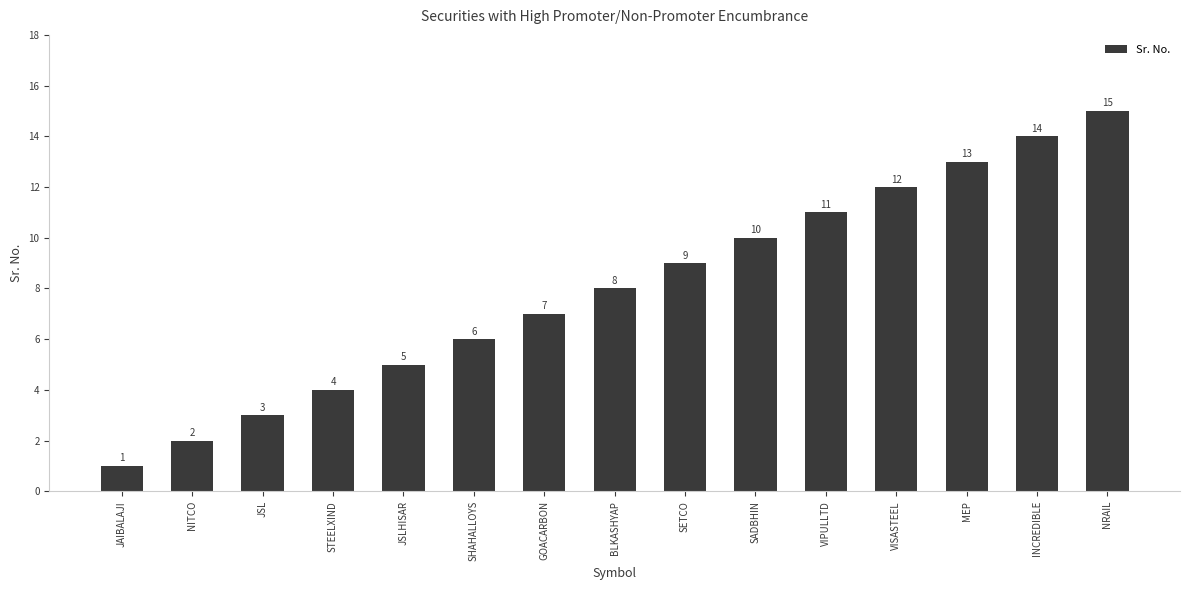

Does the chart contain any negative values?

No